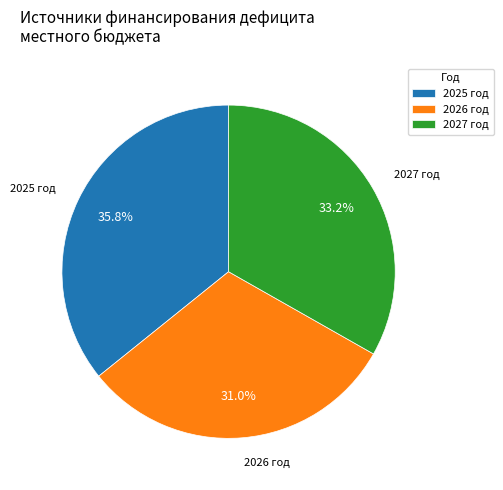

What is the largest slice in the pie chart?

2025 год